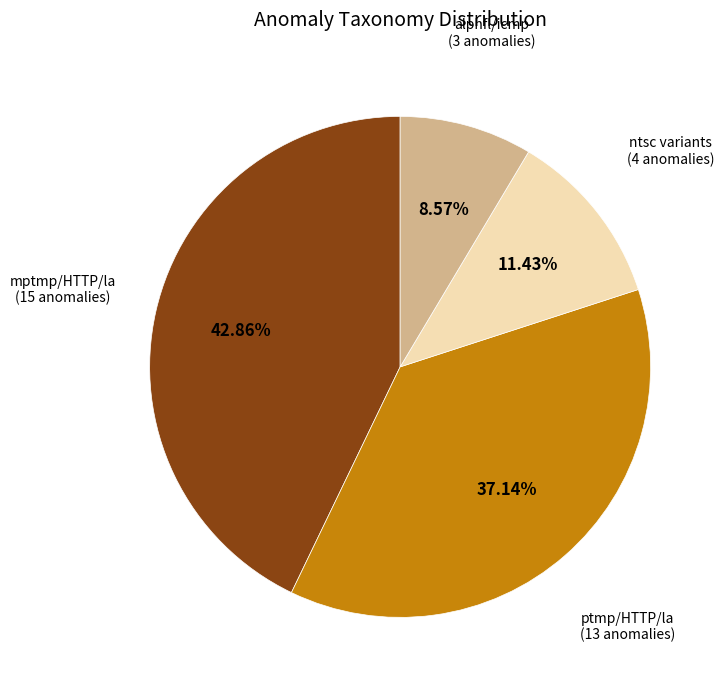

Does any single category account for the majority?

No